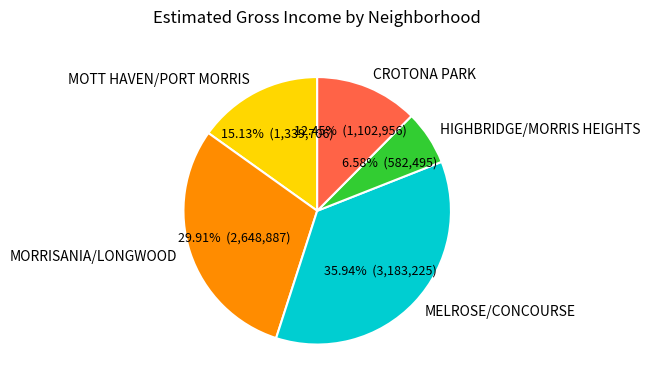

True or false: HIGHBRIDGE/MORRIS HEIGHTS accounts for 7% of the total.

True